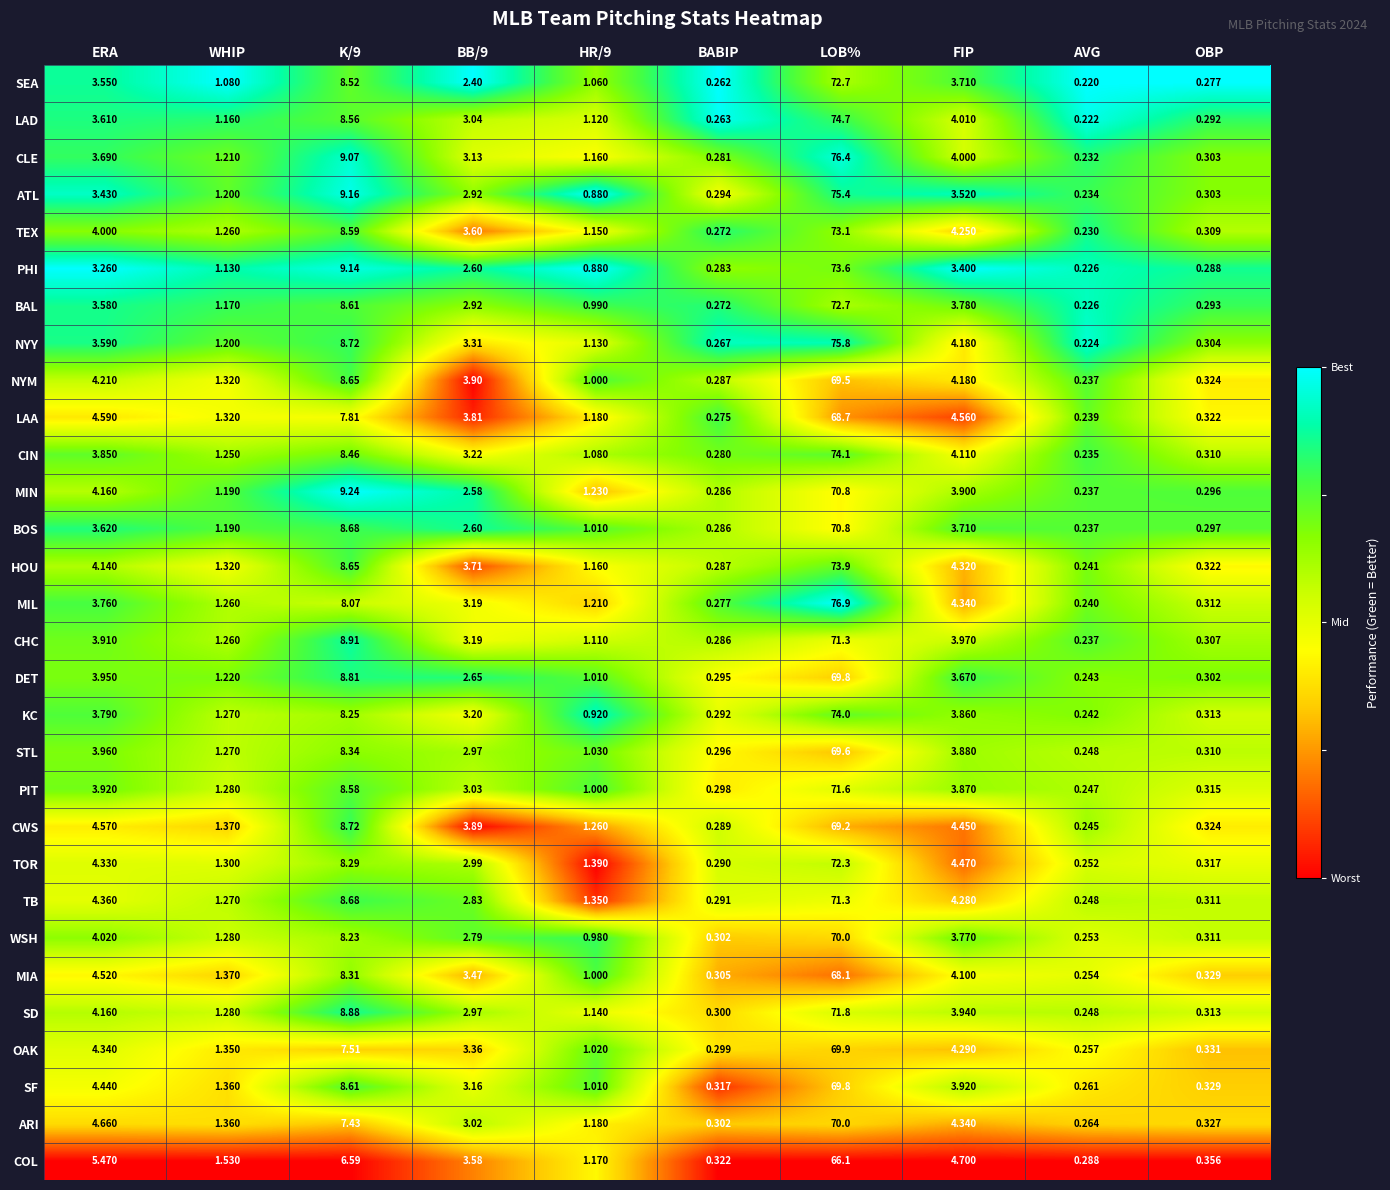

At which label does PIT first exceed 3?

ERA